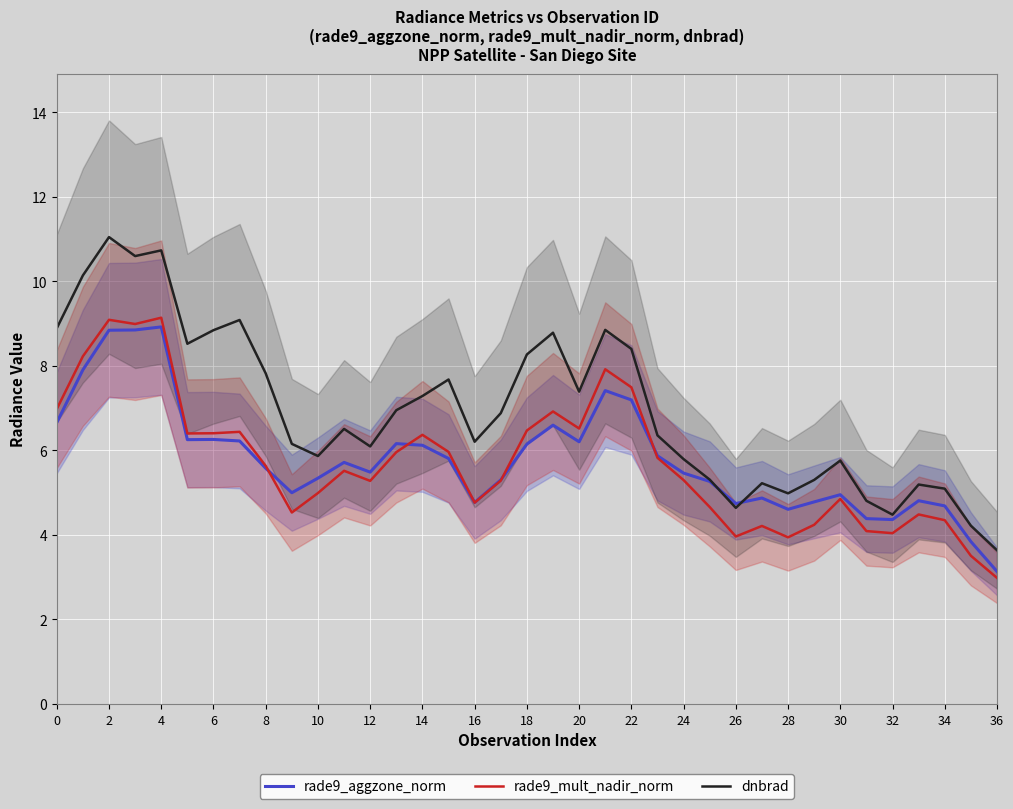

True or false: dnbrad and rade9_mult_nadir_norm cross at least once.

False